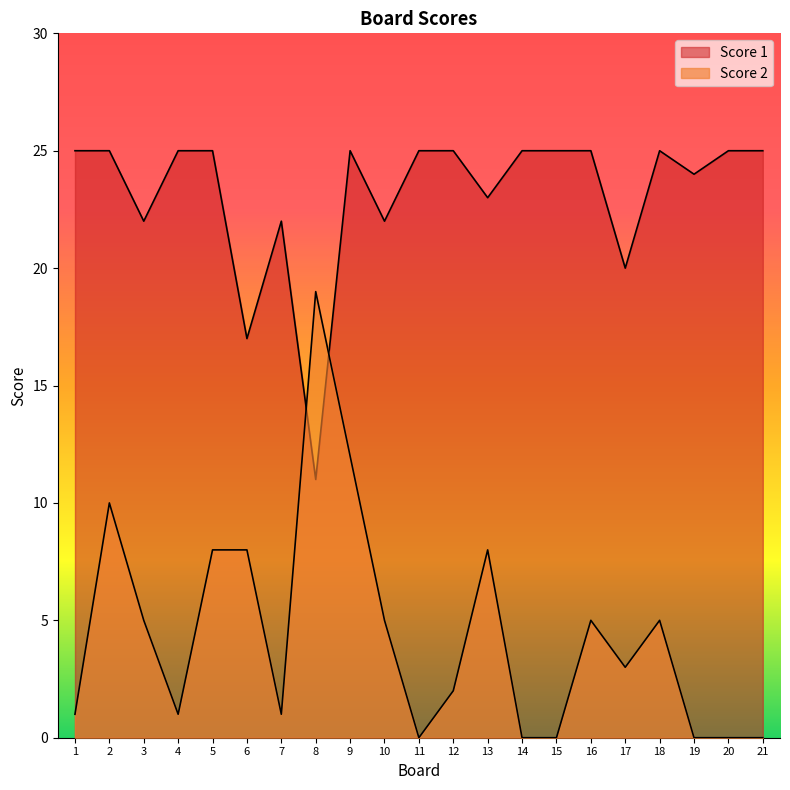

Where is the first local maximum for Score 2?

2